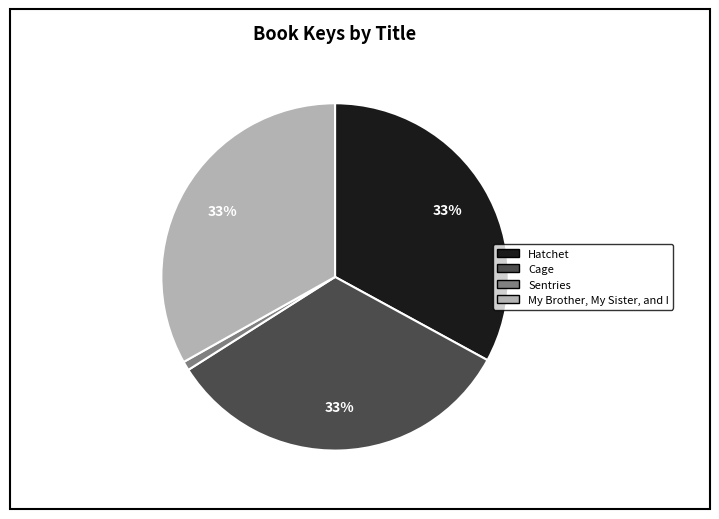

To the nearest percent, what percentage of the pie is Cage?

33%